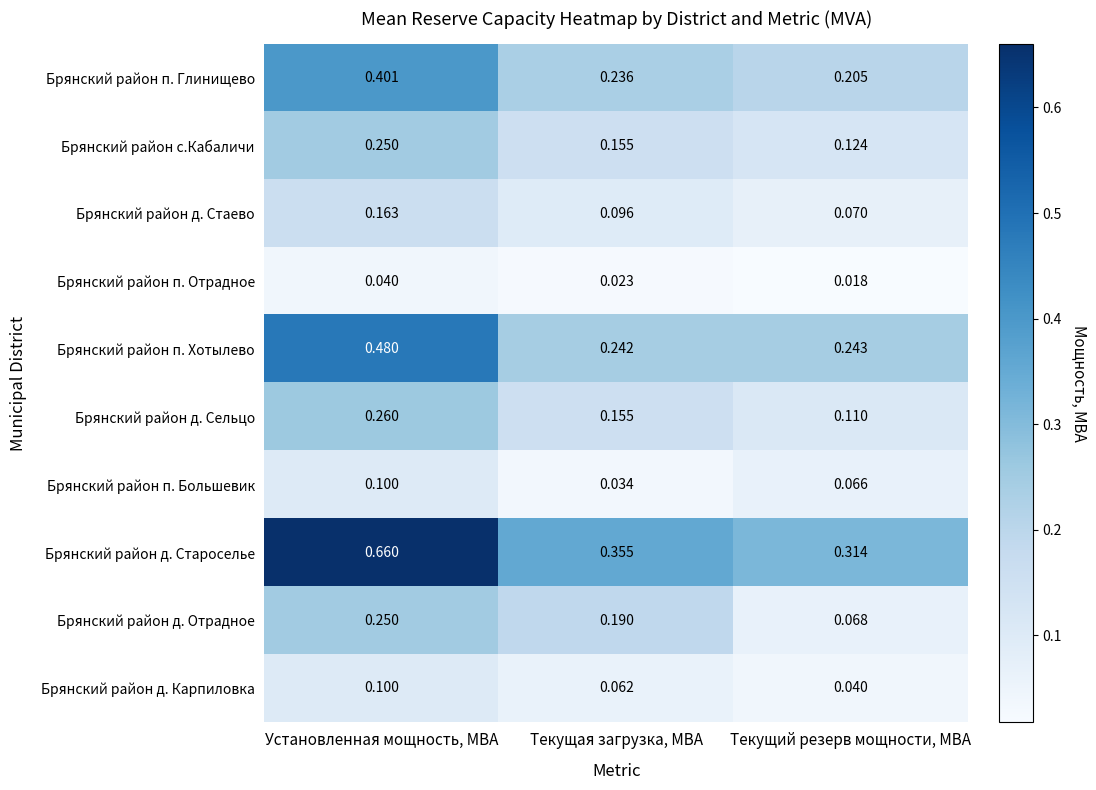

At which label is Брянский район п. Отрадное closest to 0?

Текущий резерв мощности, МВА